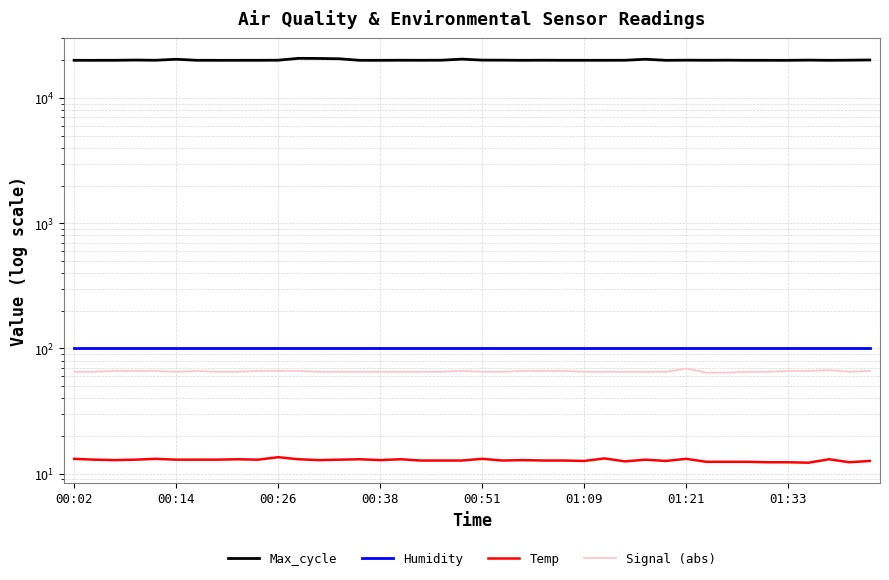

Is this an area chart (filled region under the line)?

No